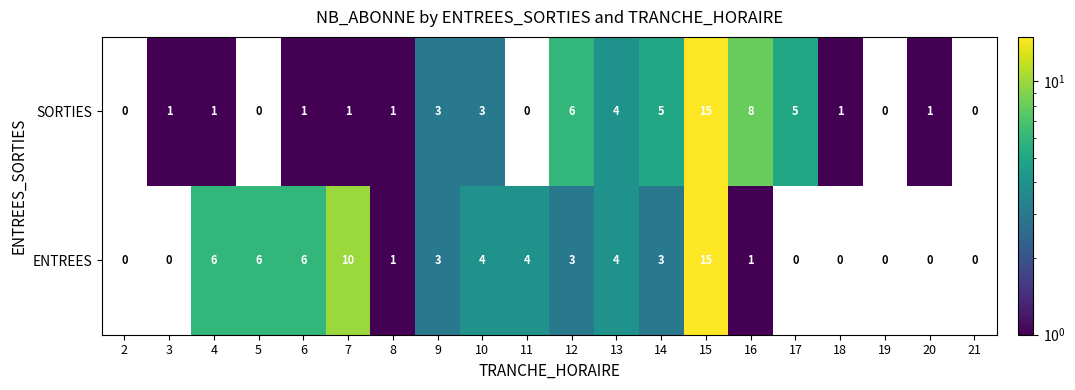

What is the difference between the highest and lowest values at 20?

1